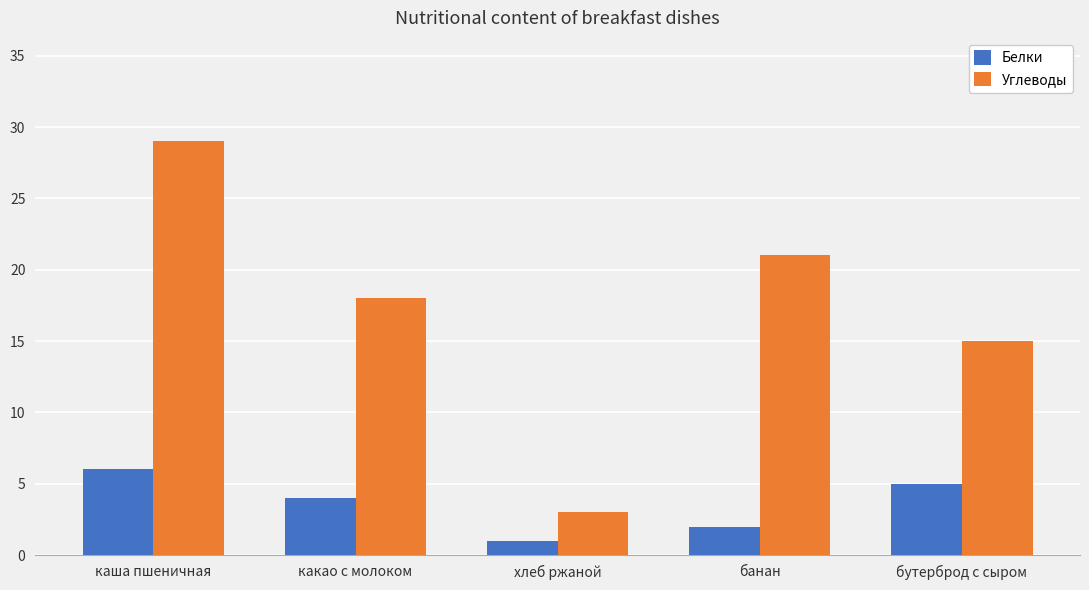

Rank the categories by Белки value from lowest to highest.

хлеб ржаной, банан, какао с молоком, бутерброд с сыром, каша пшеничная